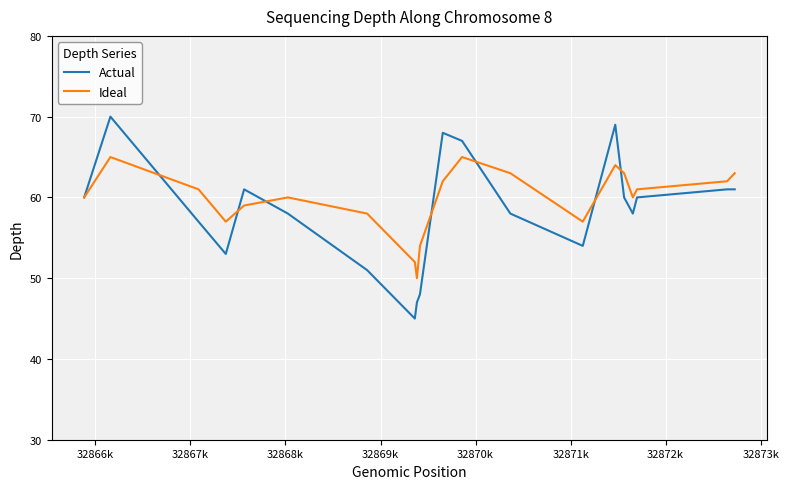

Reading left to right, what are all the values shown in this chart?

Actual: 60	70	57	53	61	58	51	45	47	48	68	67	58	54	69	60	58	60	61	61
Ideal: 60	65	61	57	59	60	58	52	50	54	62	65	63	57	64	63	60	61	62	63